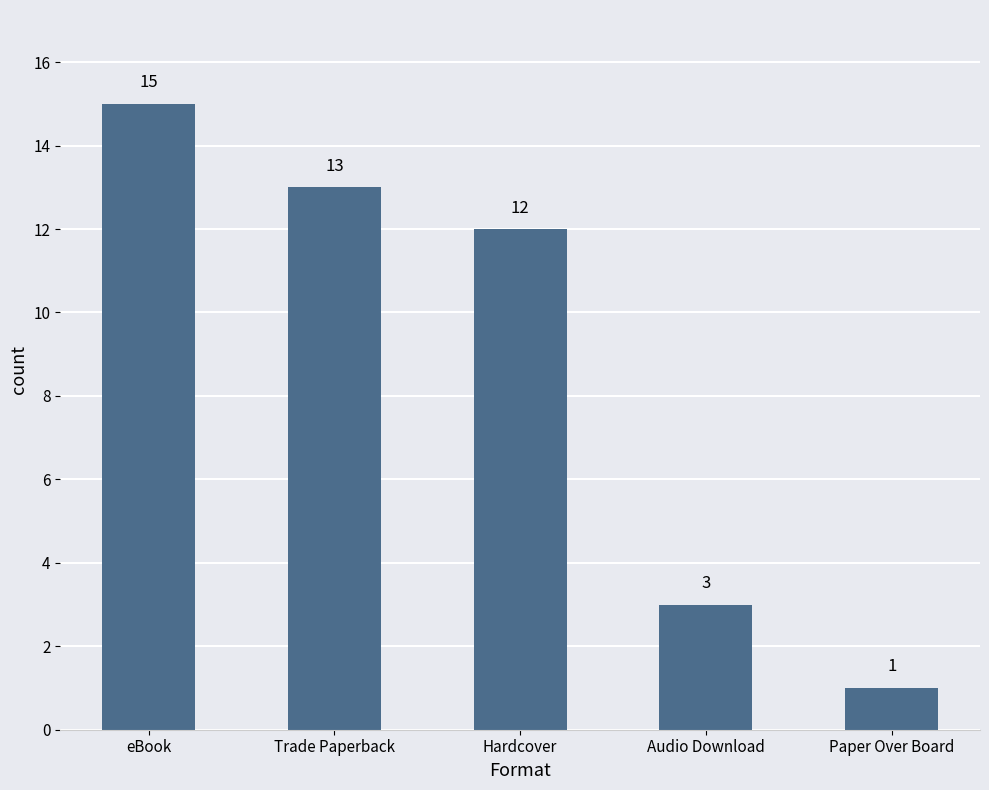

The chart shows a value of 12 at Hardcover. True or false?

True